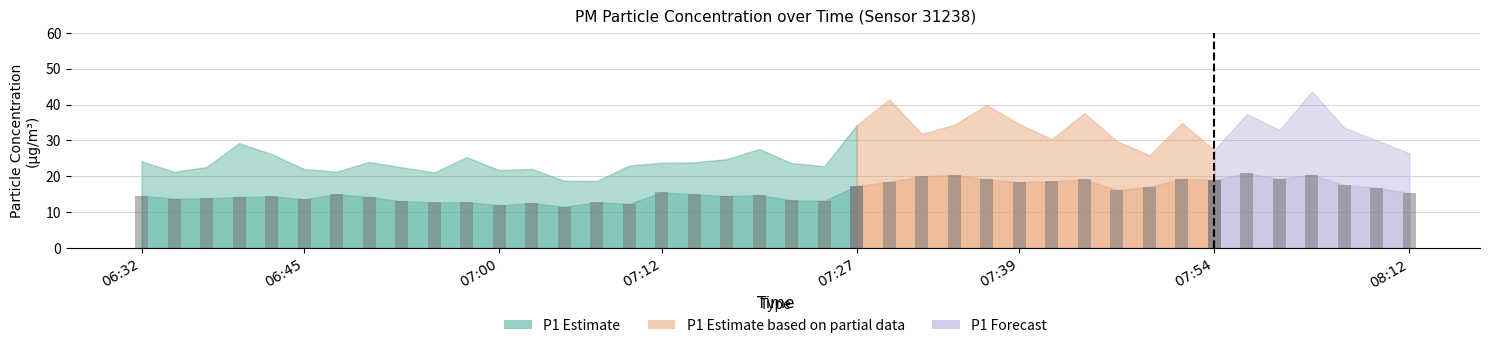

Read the P1 value at 07:22.

23.7